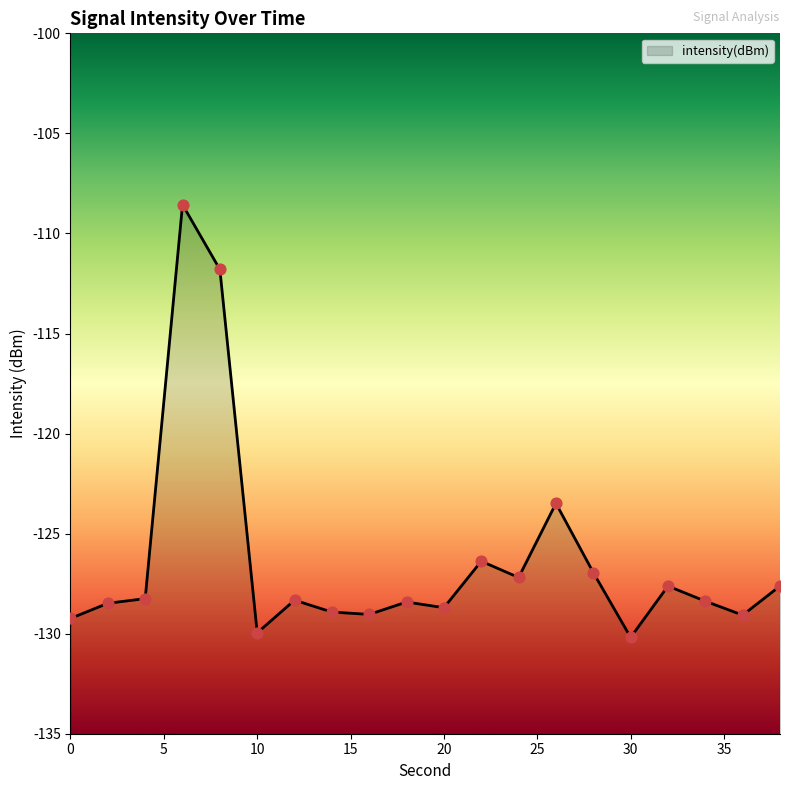

Which has a higher value, 16 or 22?

22